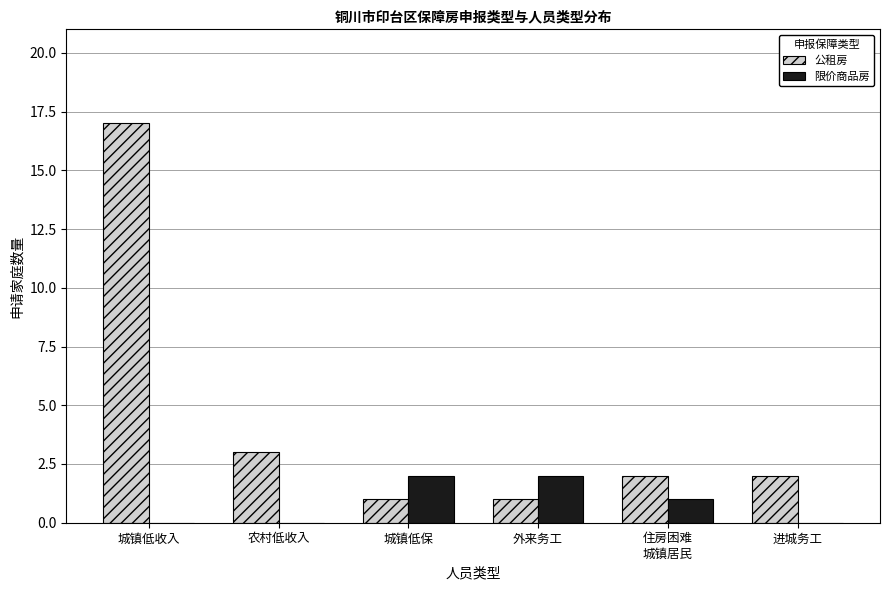

What is the sum of the 公租房 values at 城镇低保 and 进城务工?

3